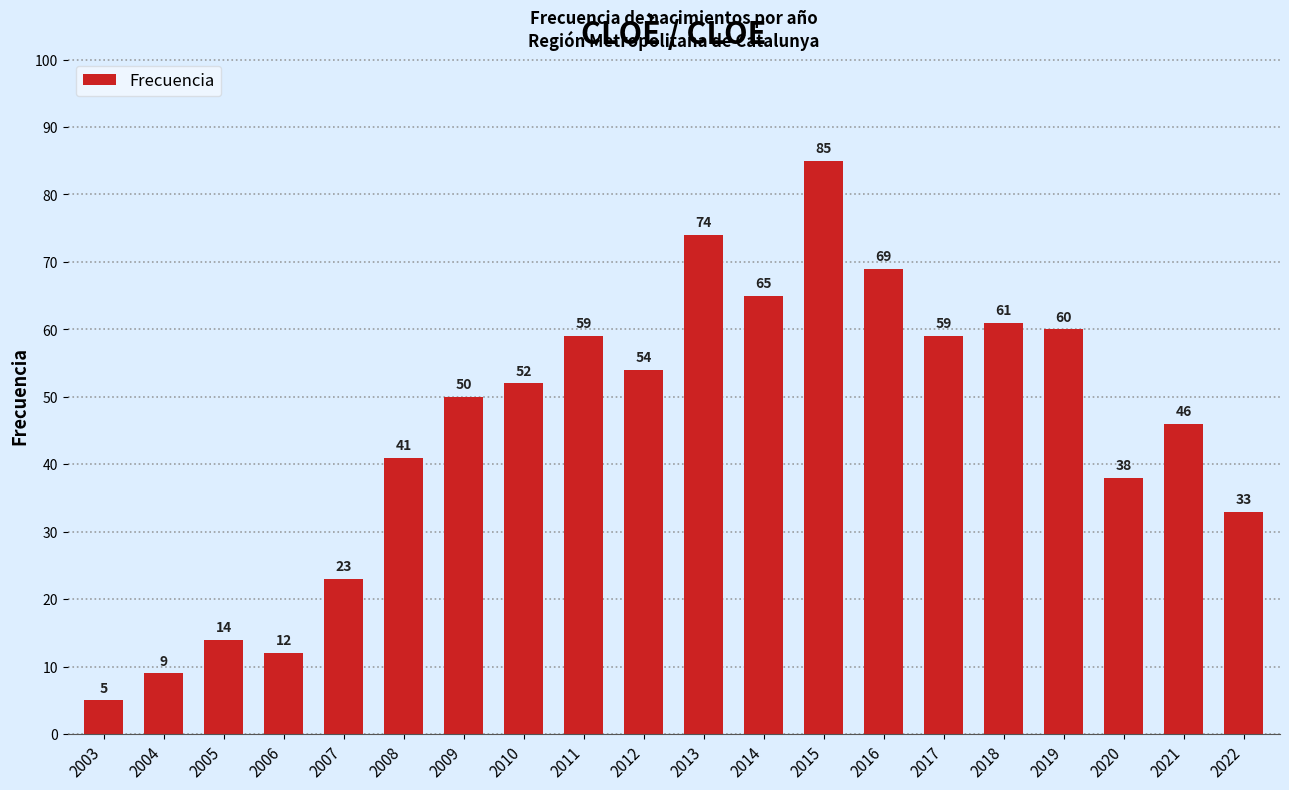

What is the sum of all values?

909